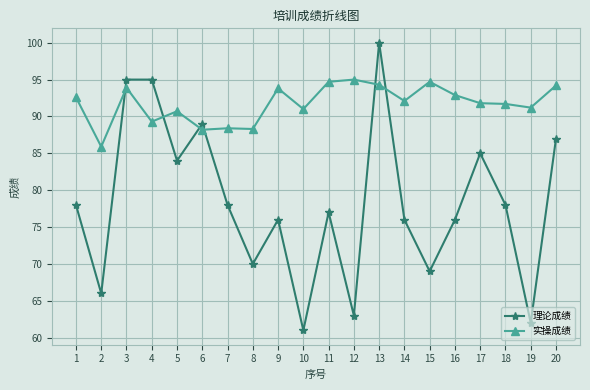

What are all the series names shown in the legend?

理论成绩, 实操成绩